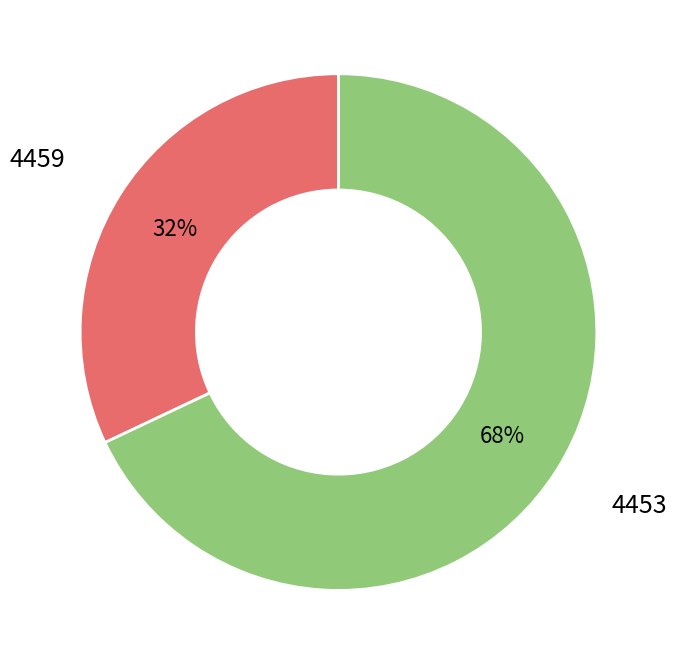

To the nearest percent, what percentage of the pie is 4453?

68%